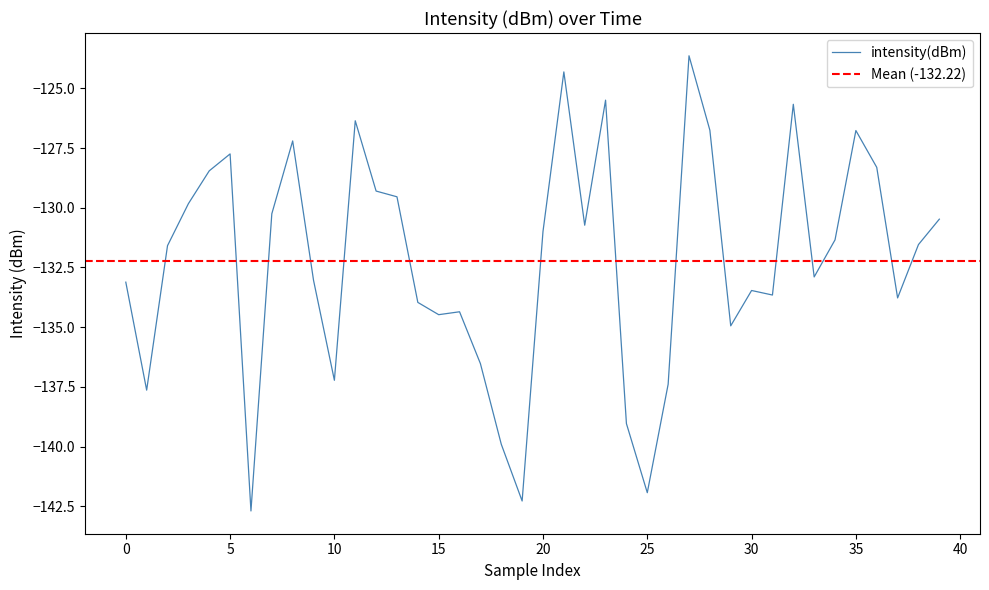

What is the minimum value for intensity(dBm)?

-142.7